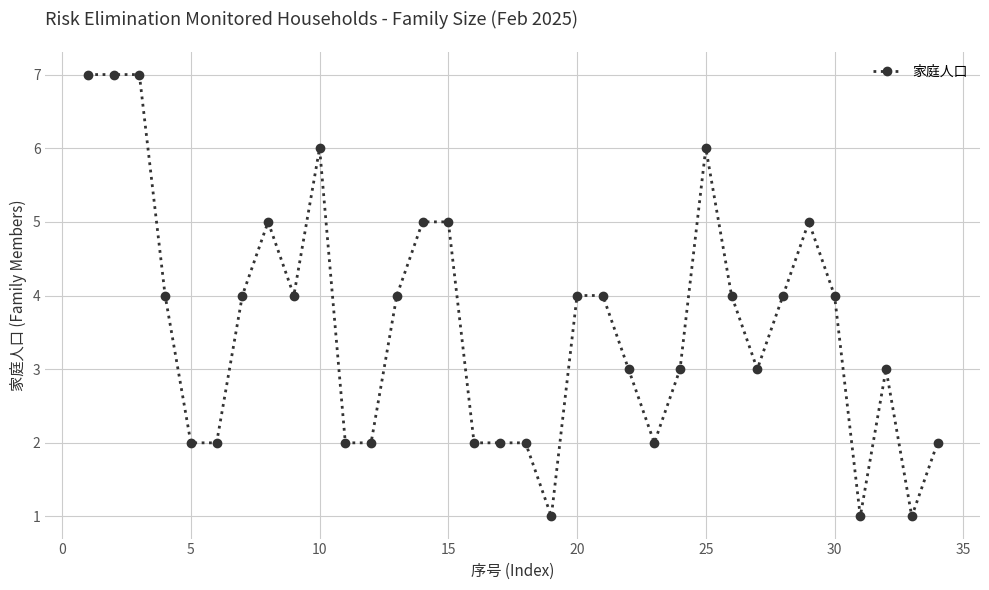

What is the value of the 9th point from the left?

4